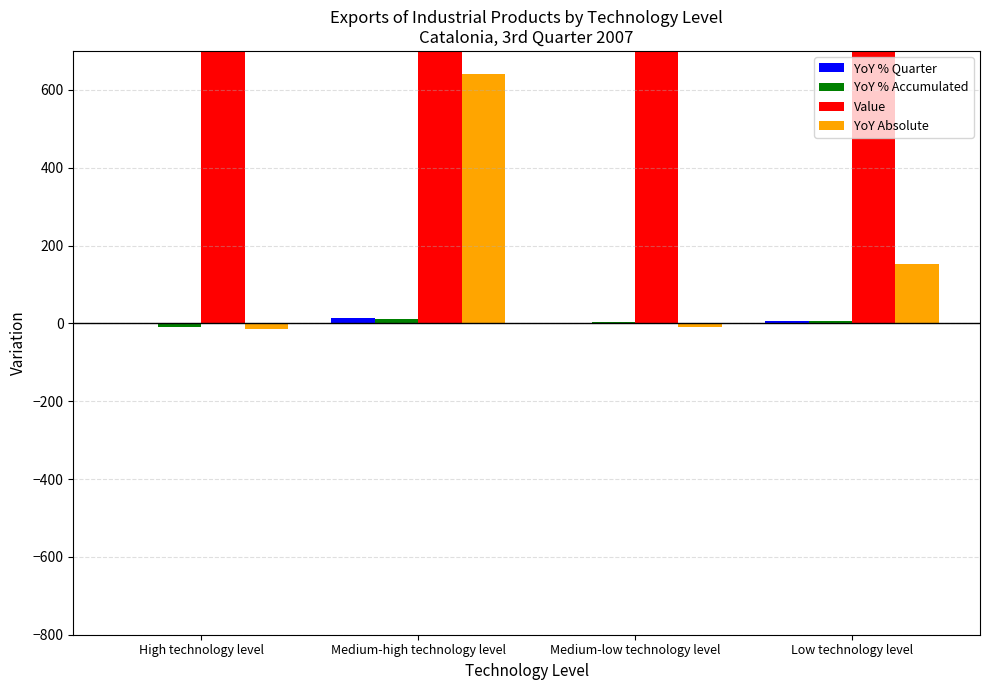

At which category does the chart reach its peak across all series?

Medium-high technology level